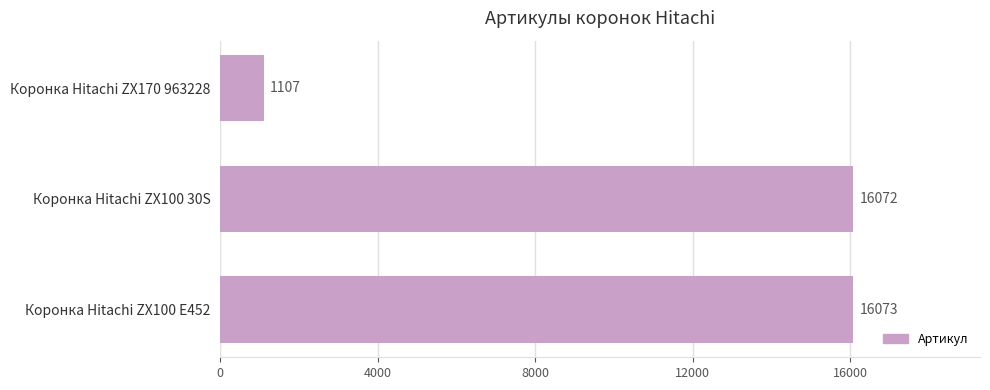

Does the chart contain any negative values?

No